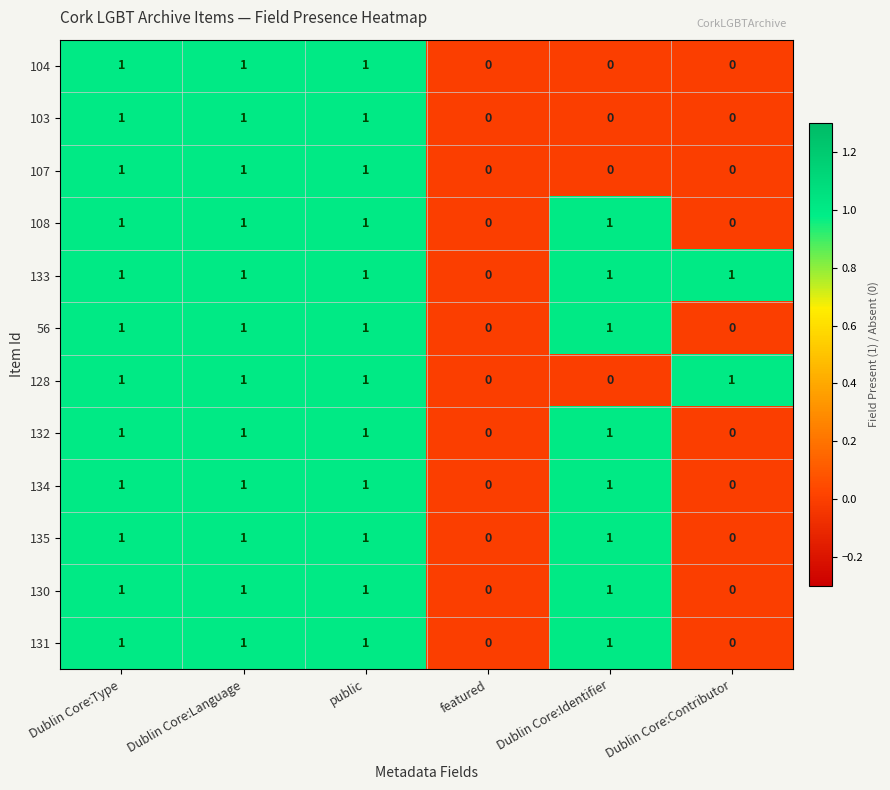

What is the sum of all 104 values?

3